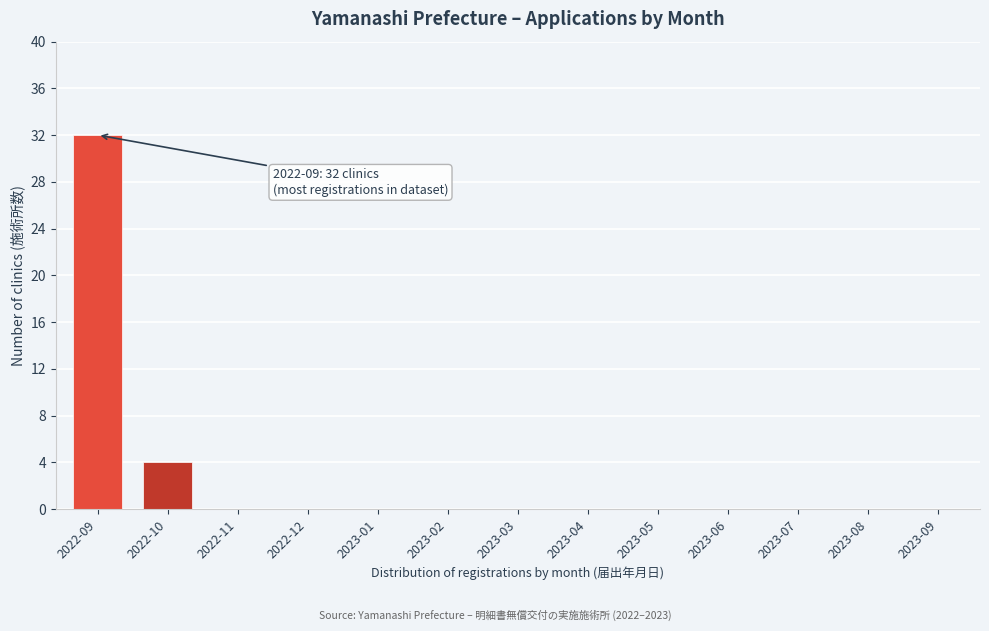

Reading right to left, list all the values displayed in this chart.

2023-09=0	2023-08=0	2023-07=0	2023-06=0	2023-05=0	2023-04=0	2023-03=0	2023-02=0	2023-01=0	2022-12=0	2022-11=0	2022-10=4	2022-09=32